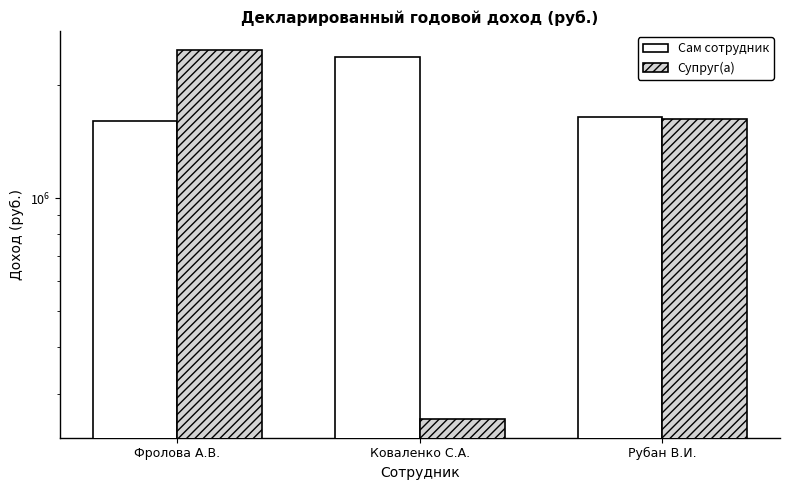

At which label does Супруг(а) first exceed 1623743?

Фролова А.В.